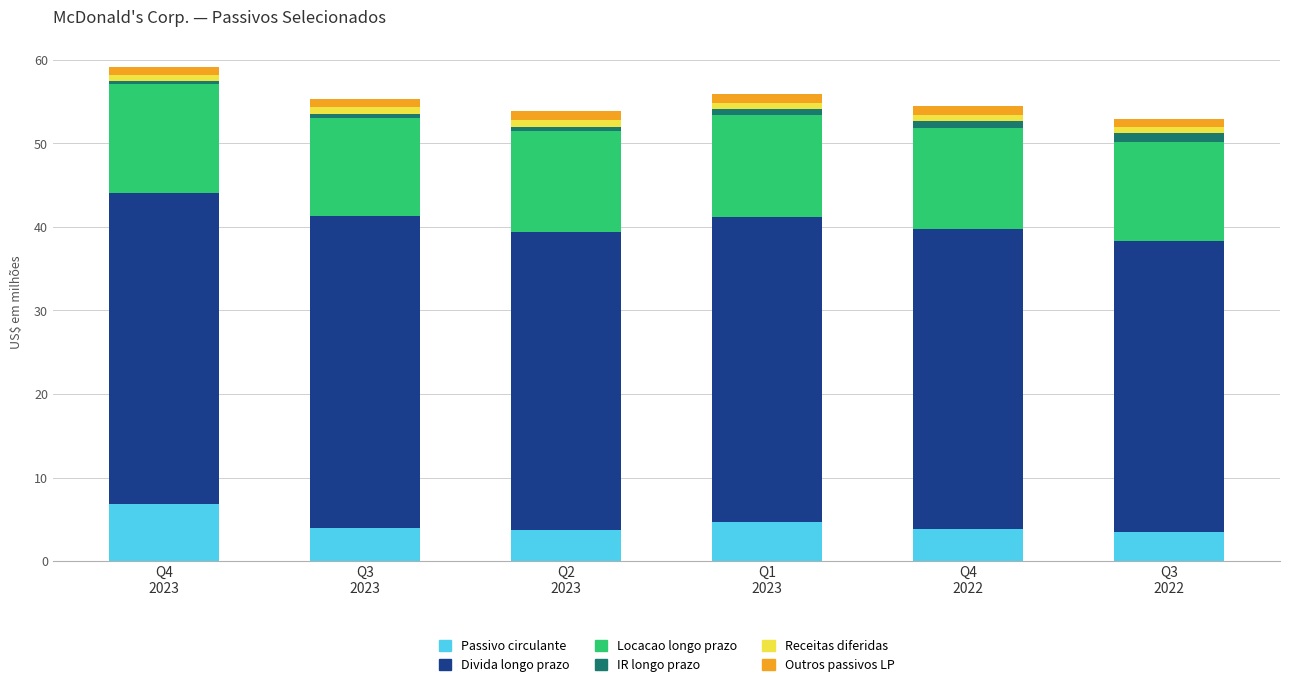

What is the highest value of the Passivo circulante series?

6.9